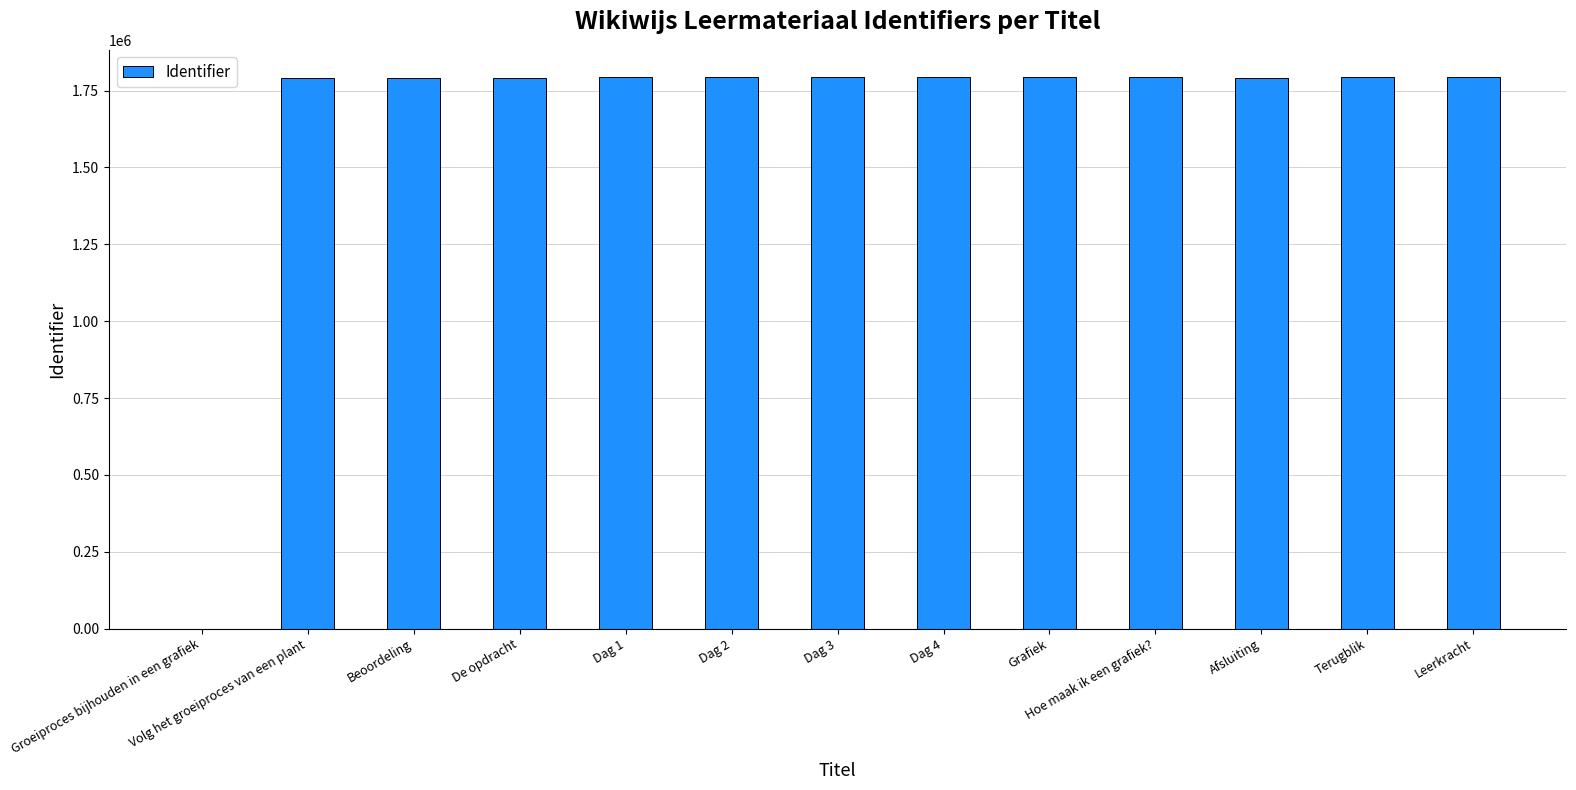

At which label is the value closest to 896562?

Volg het groeiproces van een plant